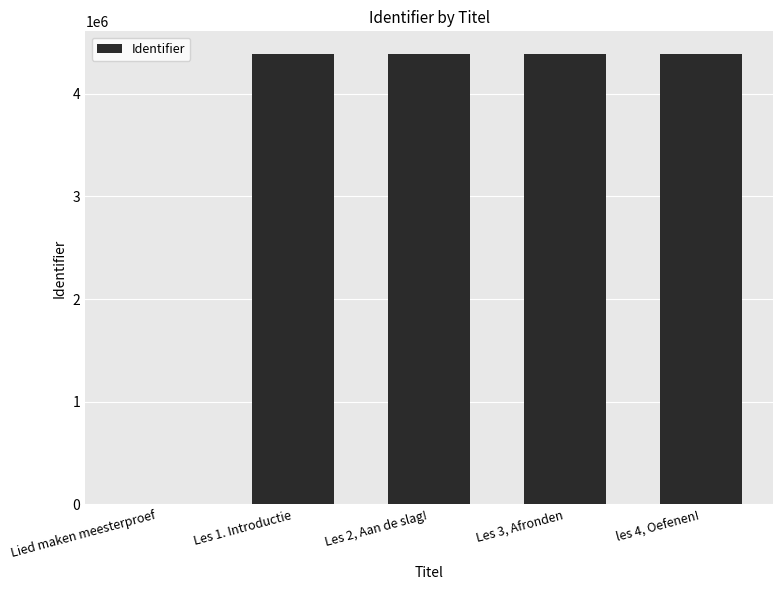

The value at Les 2, Aan de slag! is 6906957. True or false?

False